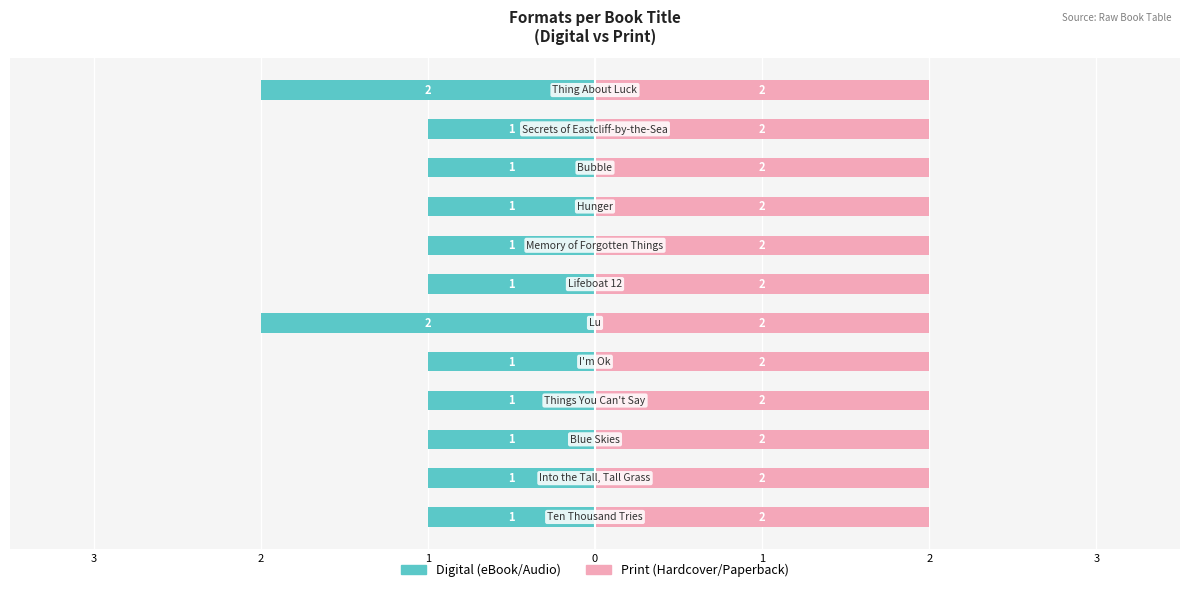

At how many categories does at least one series exceed -1?

12